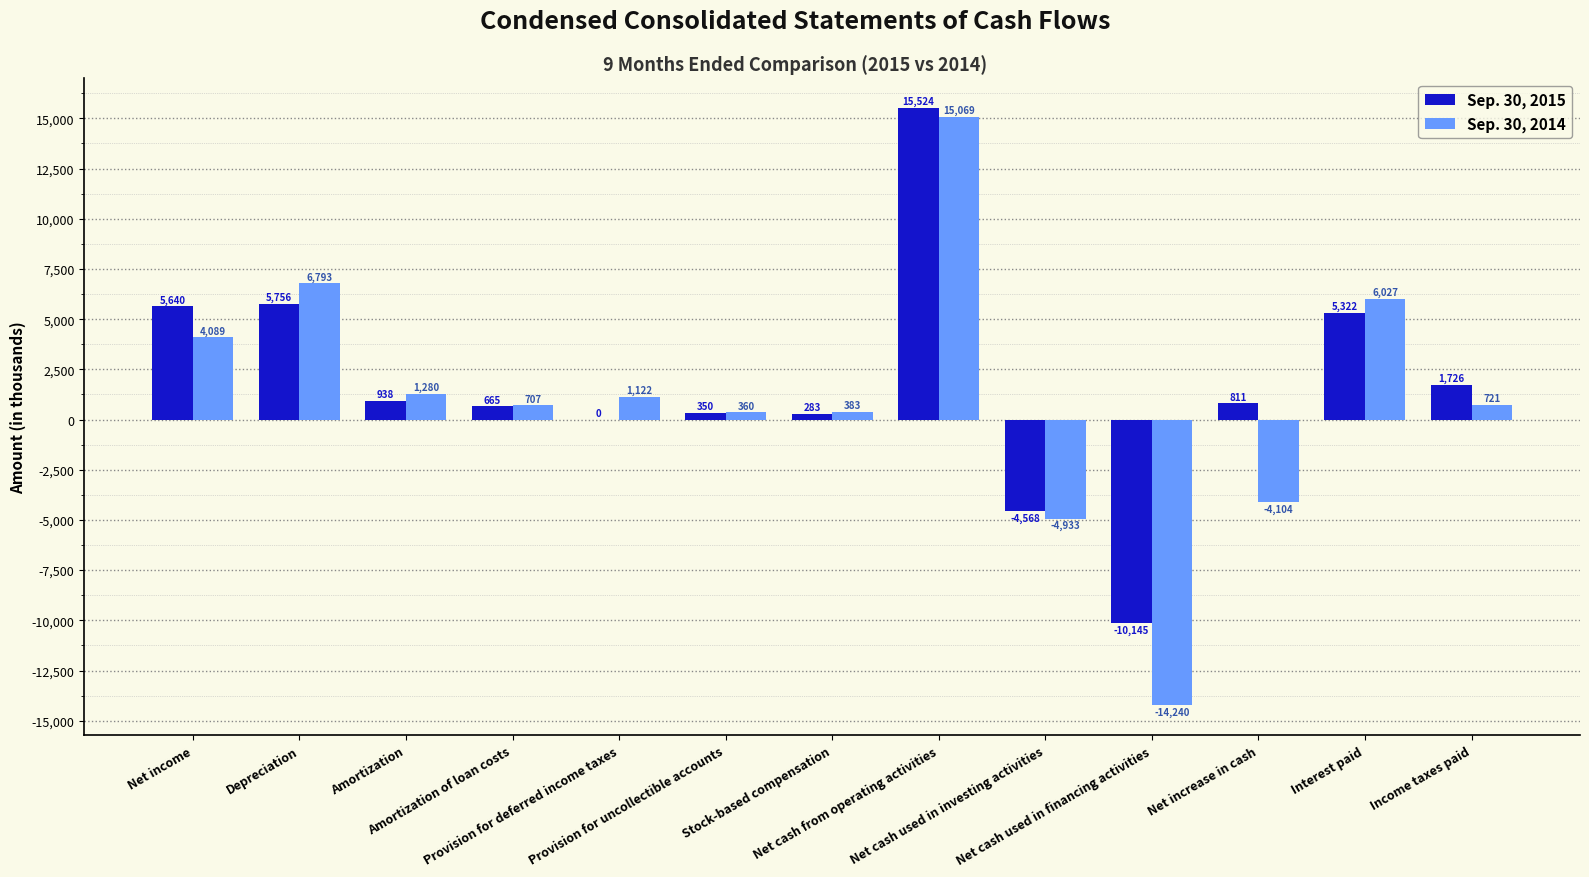

How many values in Sep. 30, 2014 are above zero?

10